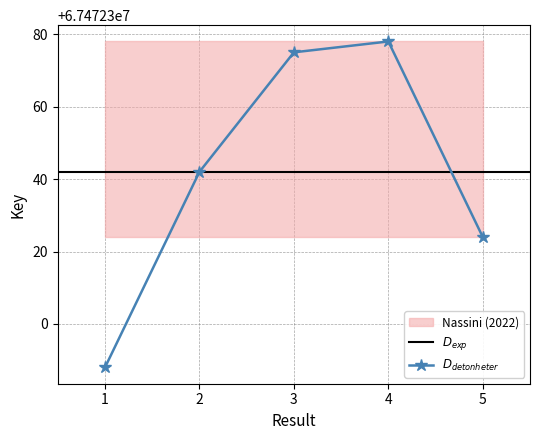

What is the change in value from 1 to 5?

+36